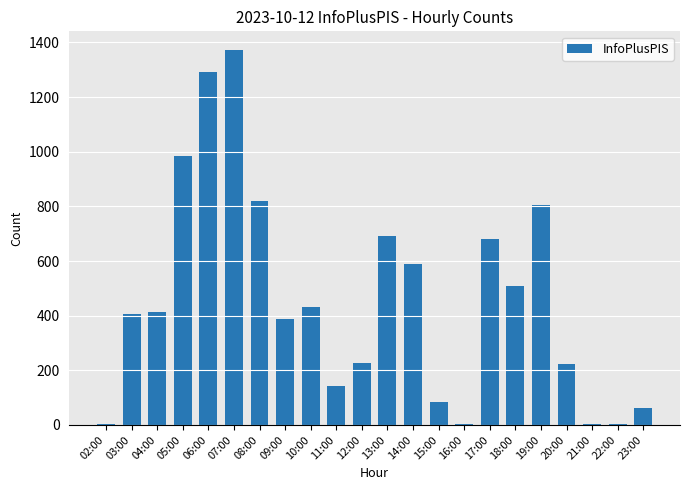

Are the bars horizontal?

No